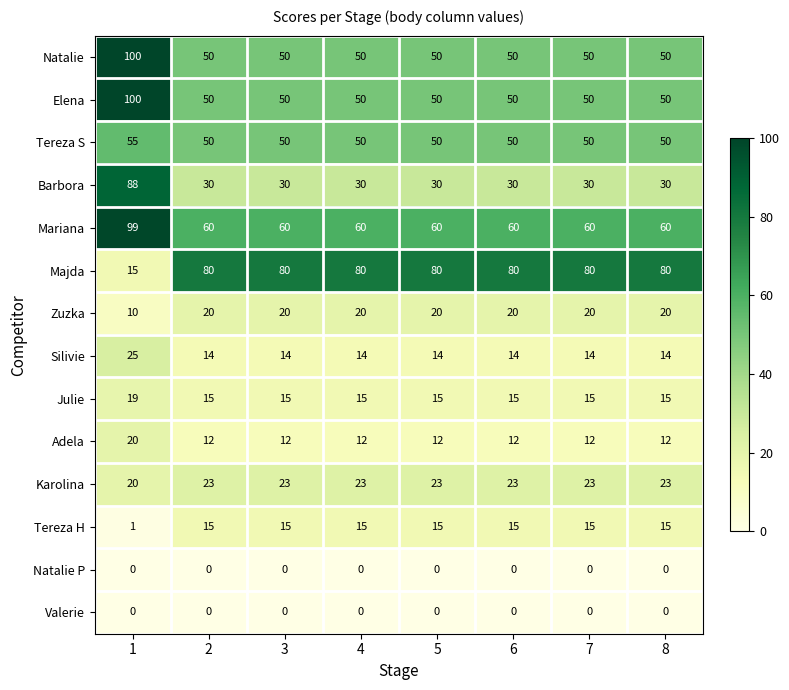

What is the difference between the highest and lowest values at 6?

80